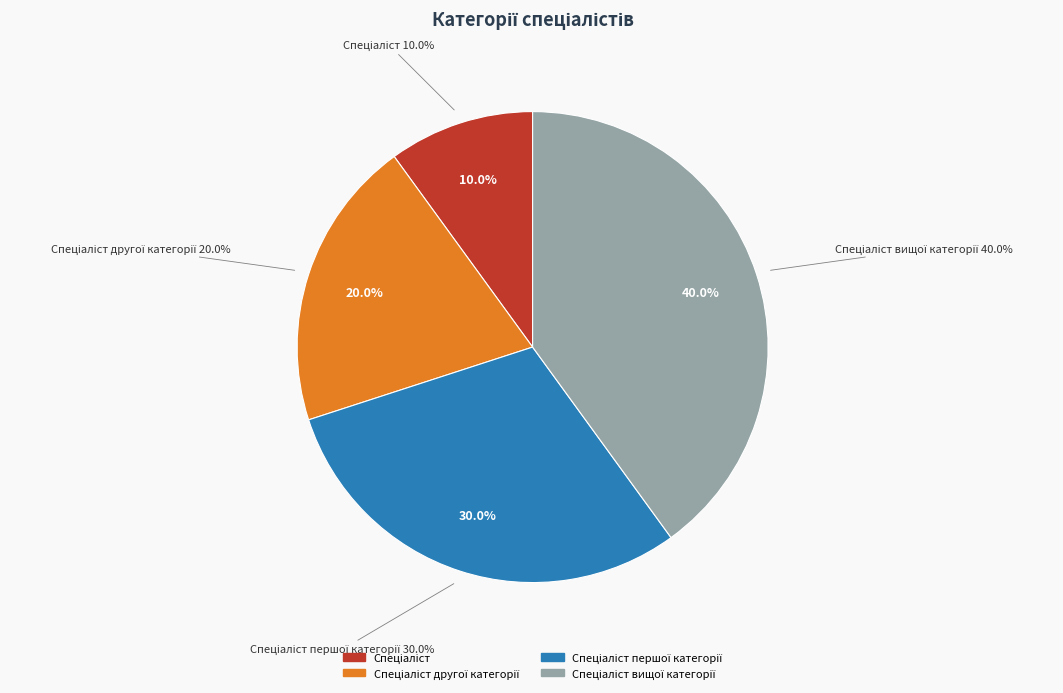

Is there a majority slice in this chart?

No